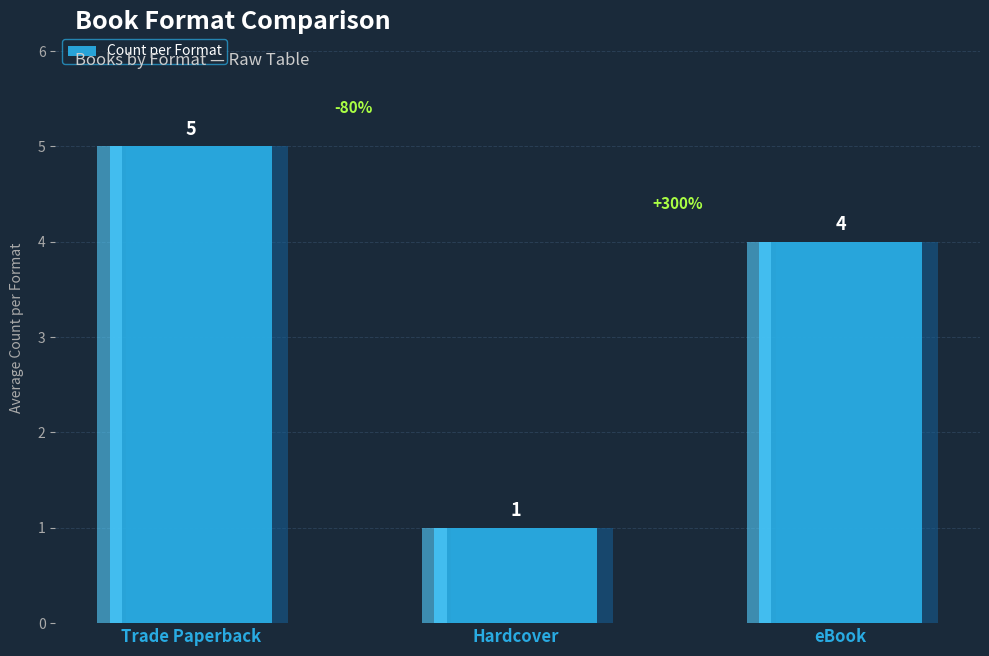

How many values exceed 4?

1